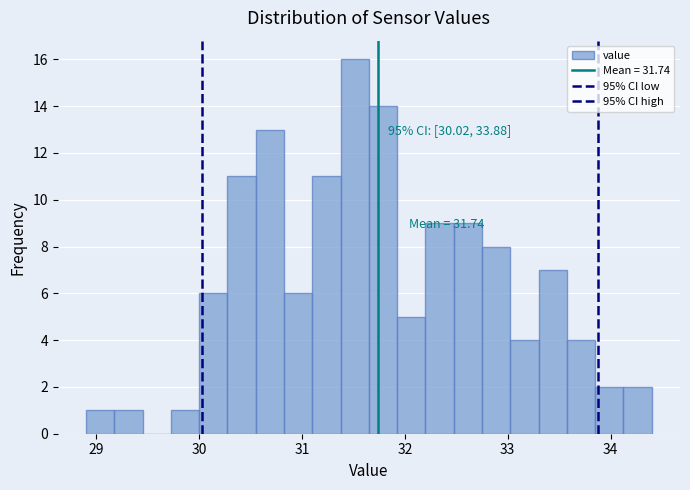

Around what value on the x-axis is the tallest bar? Give the approximate position of its centre, as read against the axis.

31.5